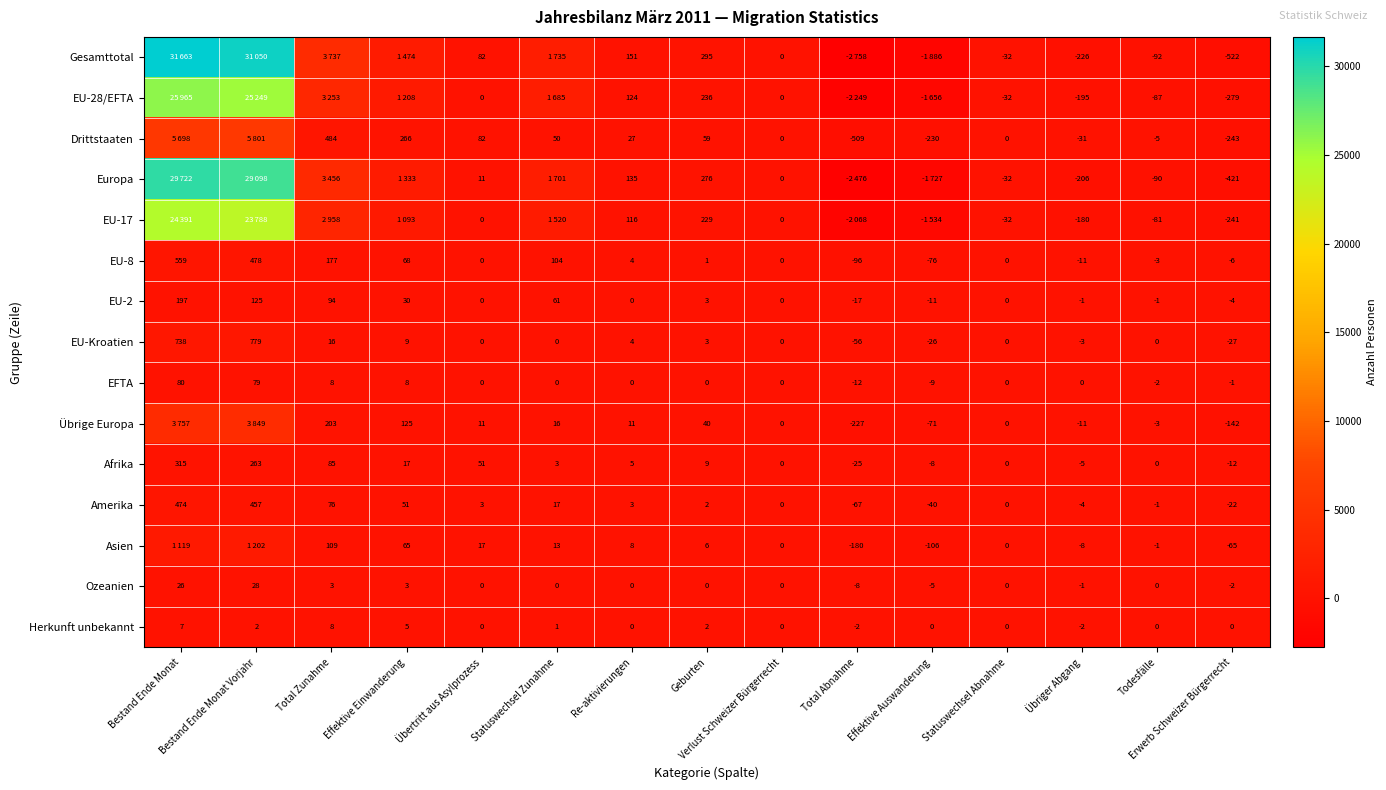

What is the sum of all Amerika values?

949